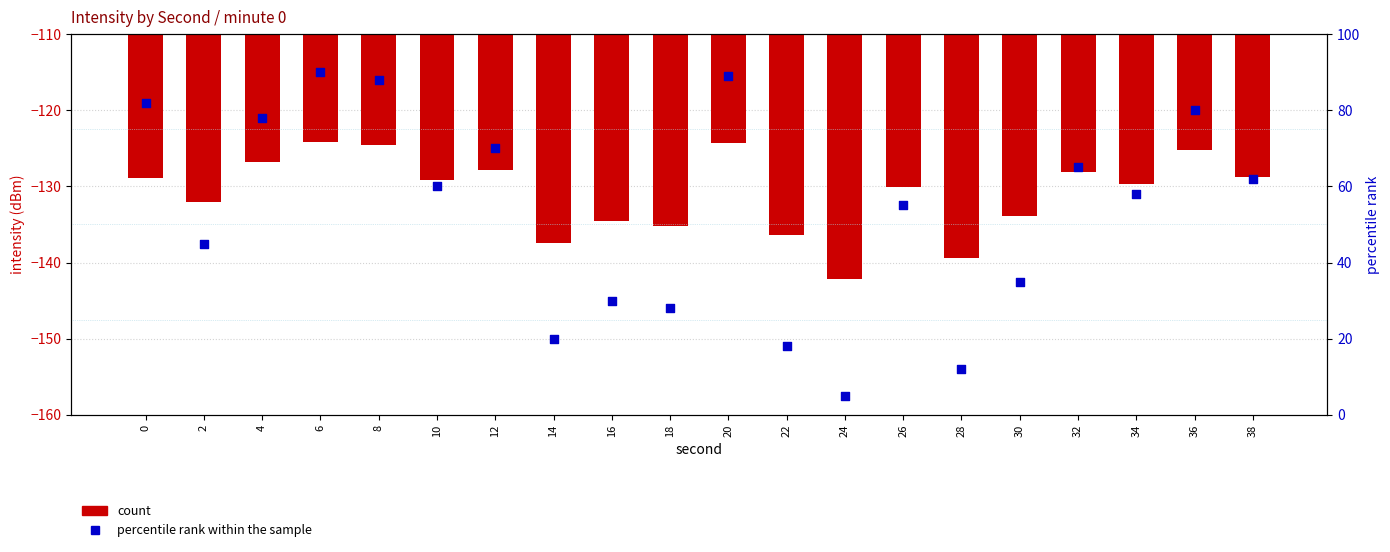

What is the total value across all series at 4?

-48.9